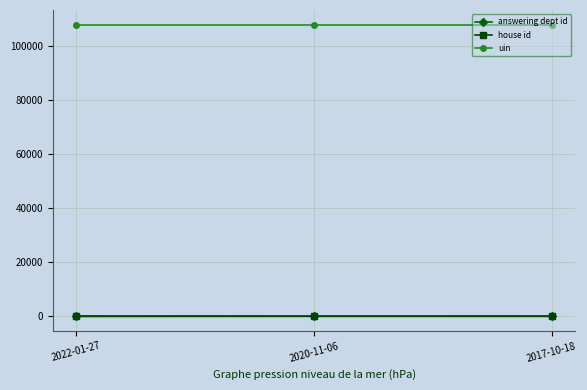

What is the highest value of the uin series?

107726